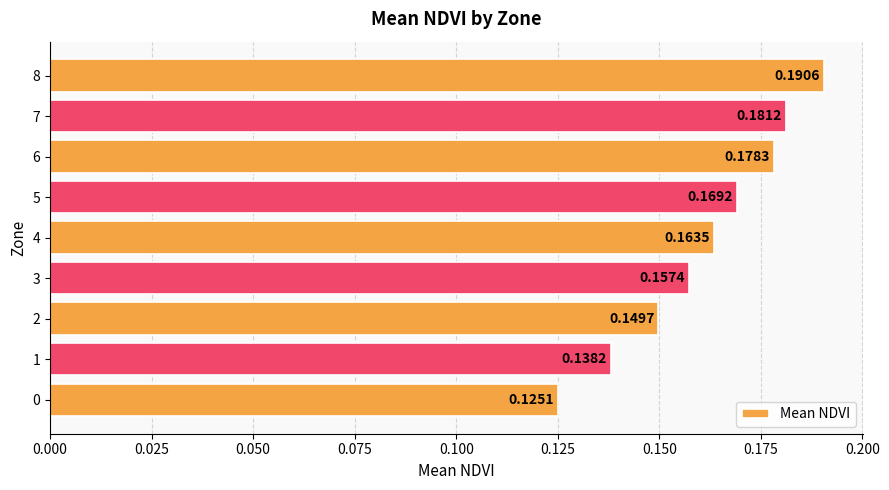

What is the sum of all values?

1.5